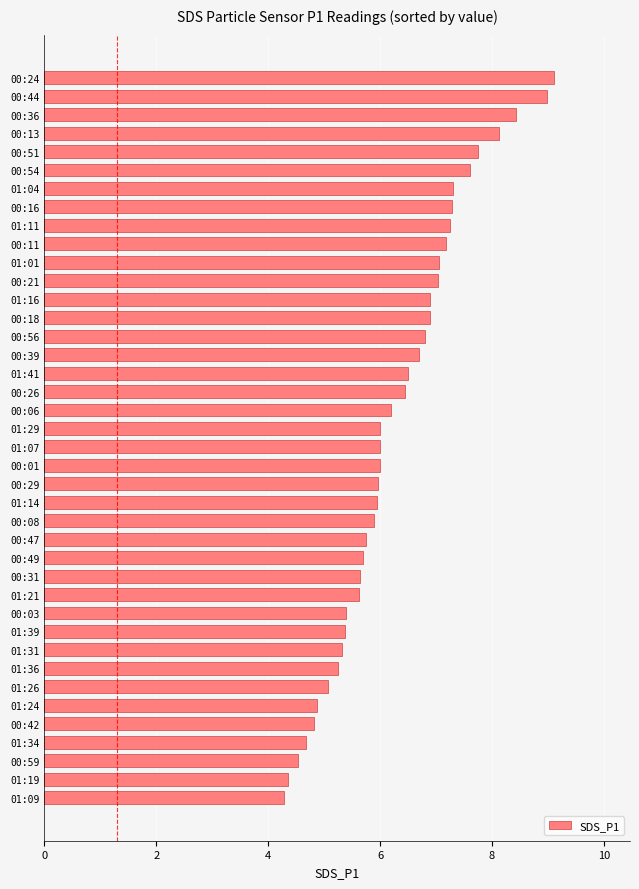

What is the difference between the maximum and minimum values?

4.8